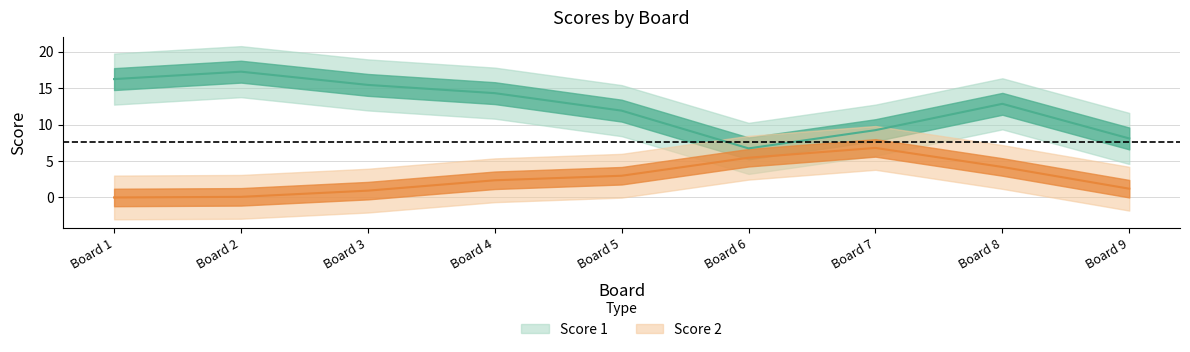

What is the sum of all Score 1 values?

112